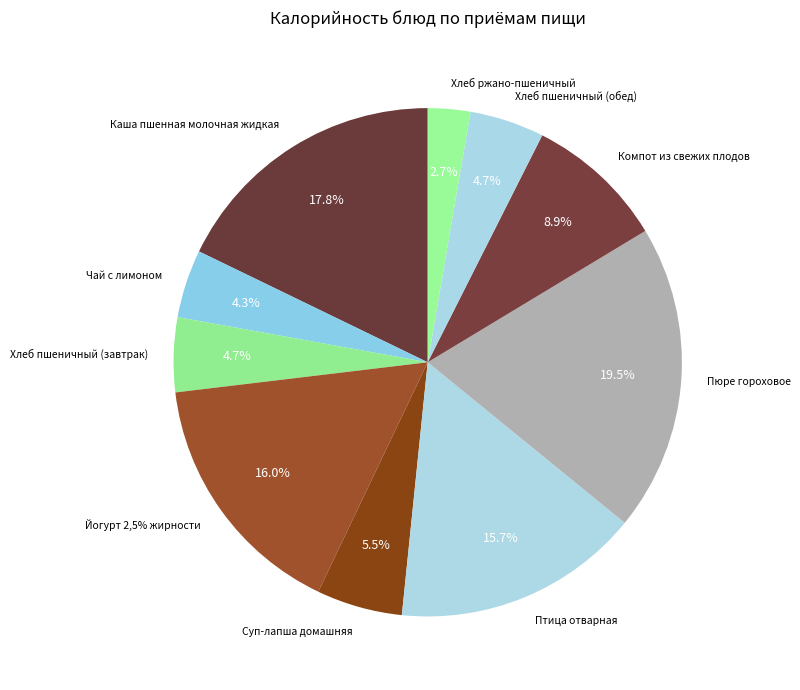

Is Хлеб пшеничный (завтрак) the majority of the pie?

No